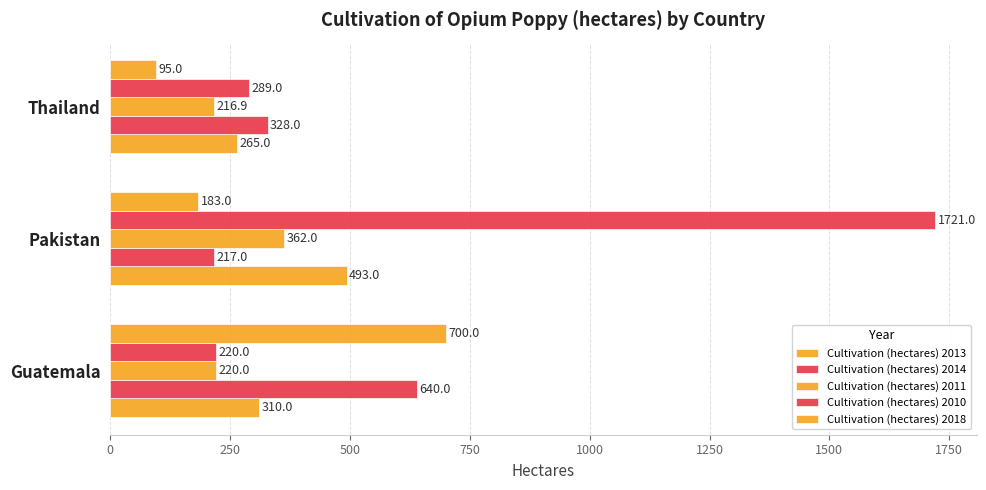

What is the value of the Cultivation (hectares) 2011 bar at the 2nd from the left?

362.0